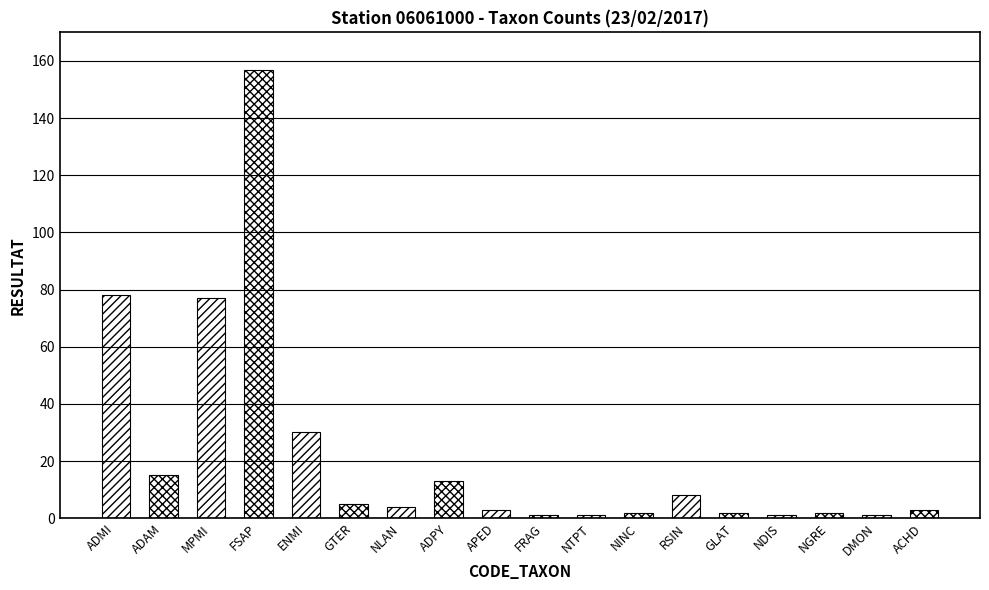

Are the bars grouped side by side (vs. stacked)?

No